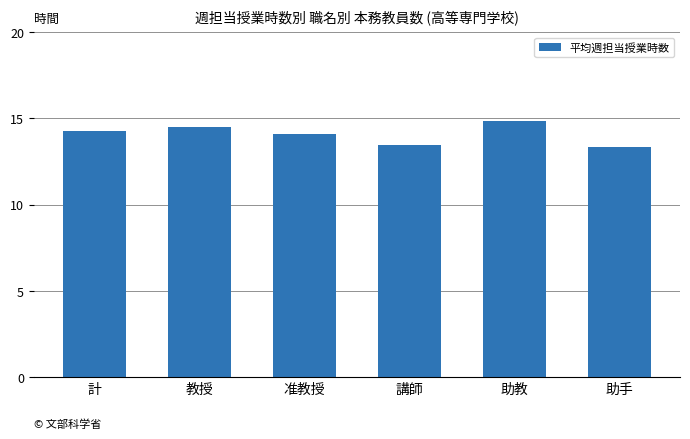

Reading left to right, extract all data points from this chart.

14.2	14.5	14.1	13.4	14.8	13.4